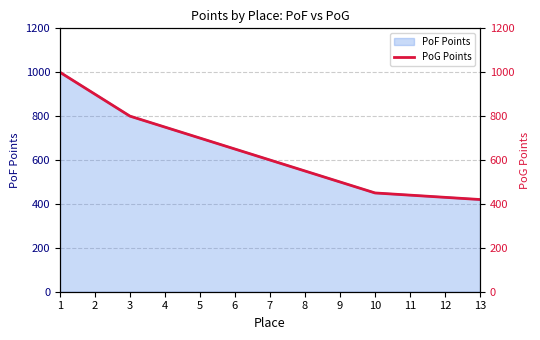

Approximately how many times larger is the value at 2 compared to 7?

1.5